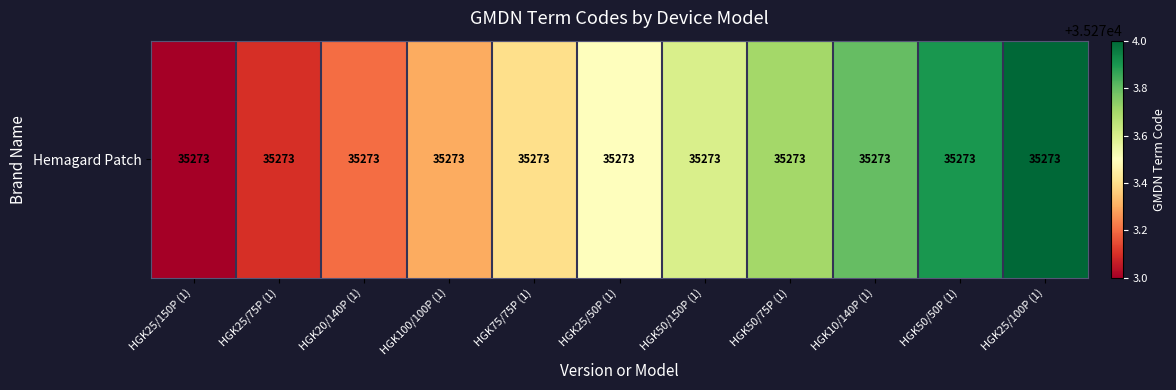

What is the maximum value shown in the chart?

35274.0